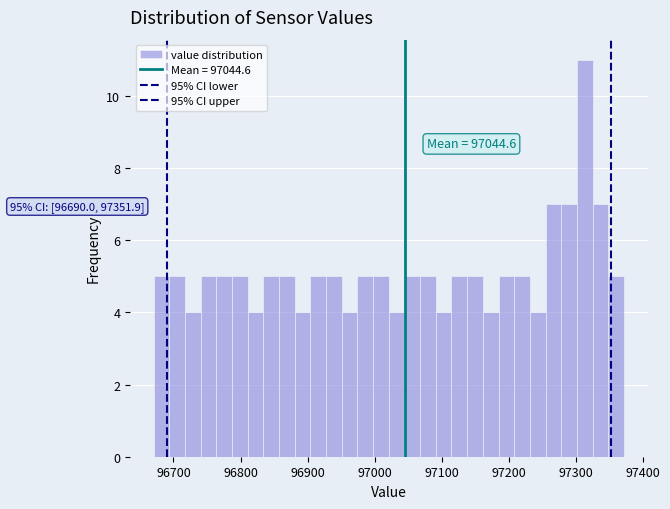

Read against the x-axis, roughly where is the centre of the tallest bar?

97310